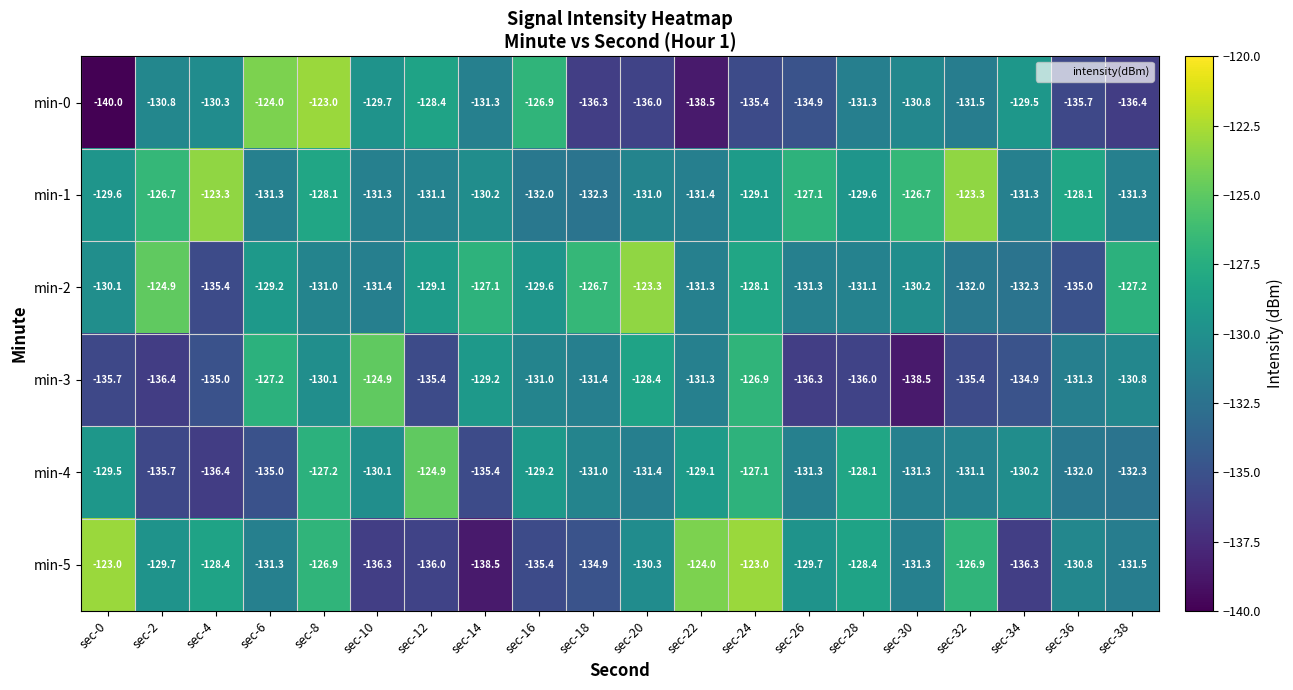

Which category has the lowest value across all series?

sec-0